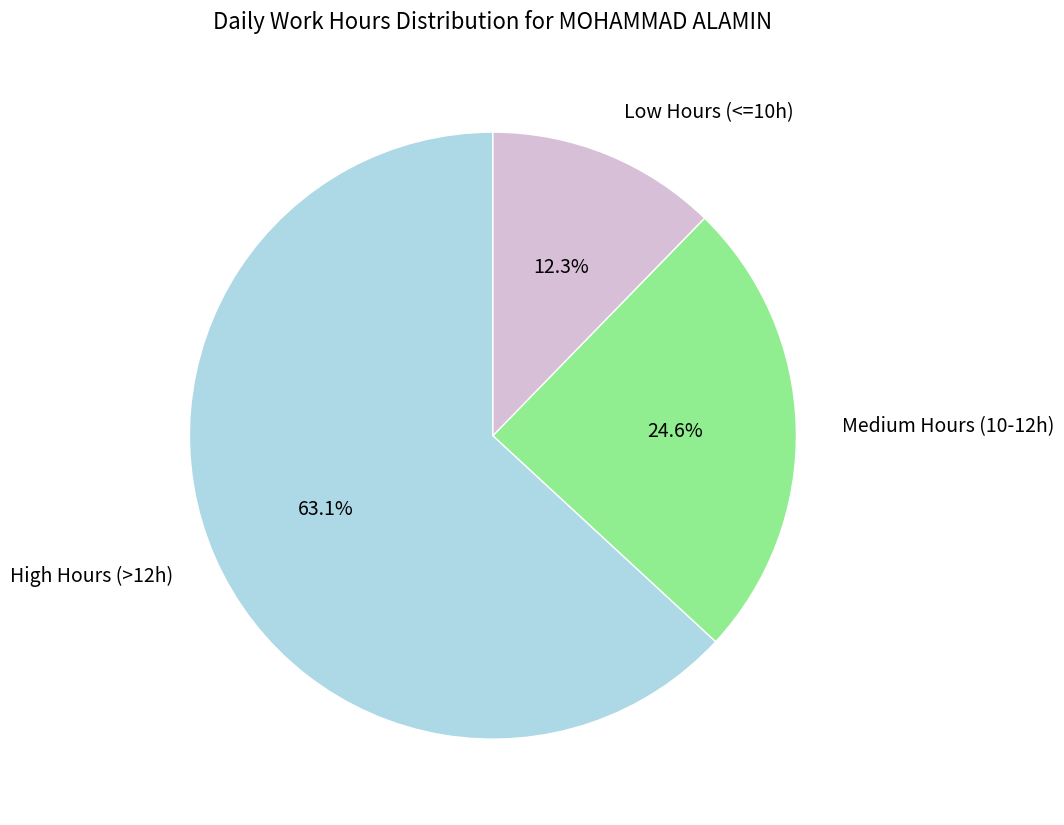

Which slice represents more than half of the pie?

High Hours (>12h)